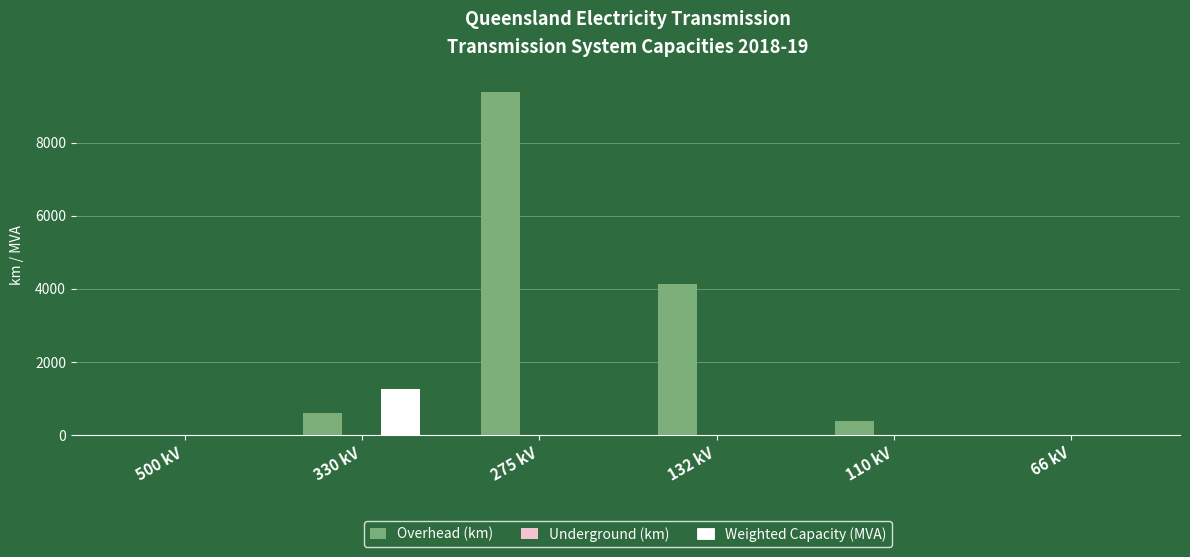

At which label is Overhead (km) closest to 4690?

132 kV